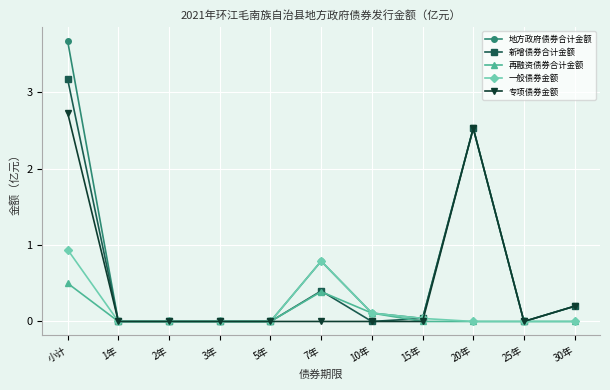

What is the difference between the maximum and second lowest values in the 再融资债券合计金额 series?

0.5